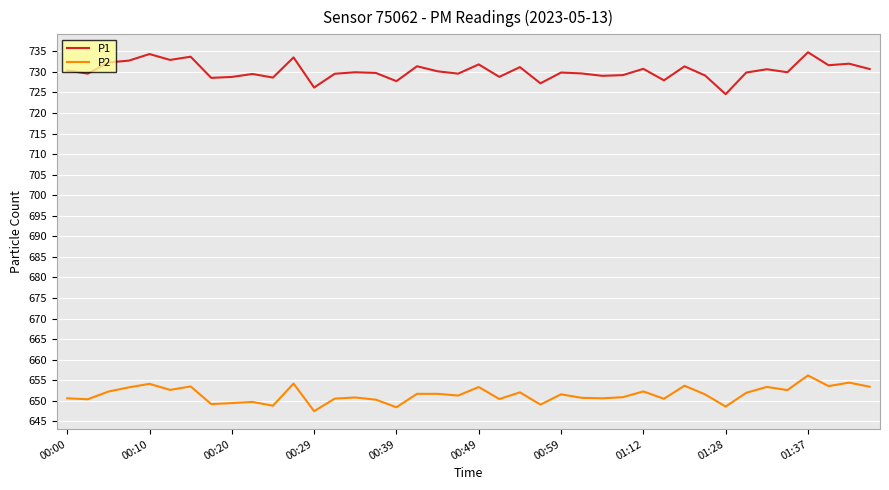

List the series in order of their peak value, lowest first.

P2, P1